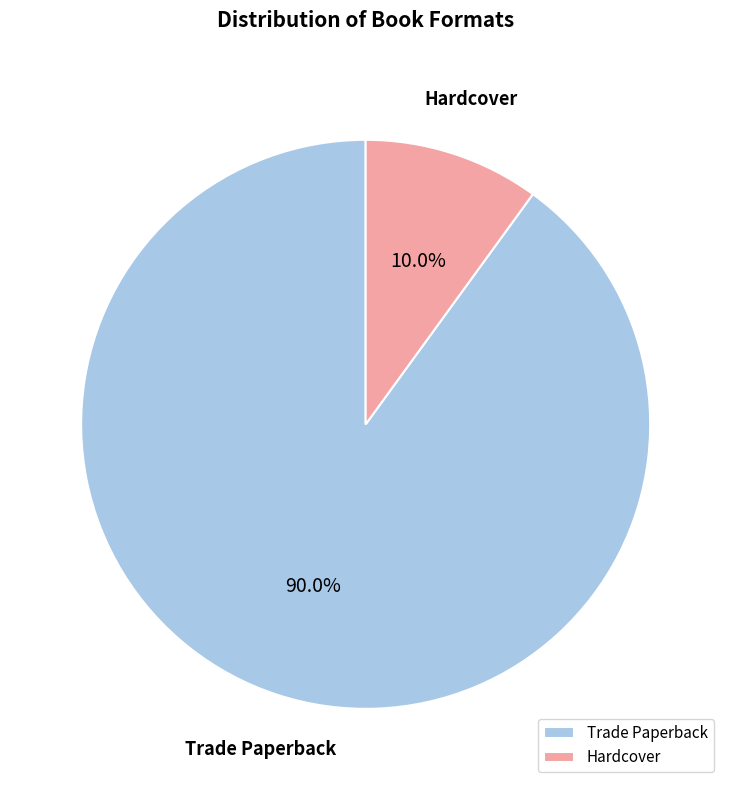

True or false: Trade Paperback accounts for 90% of the total.

True